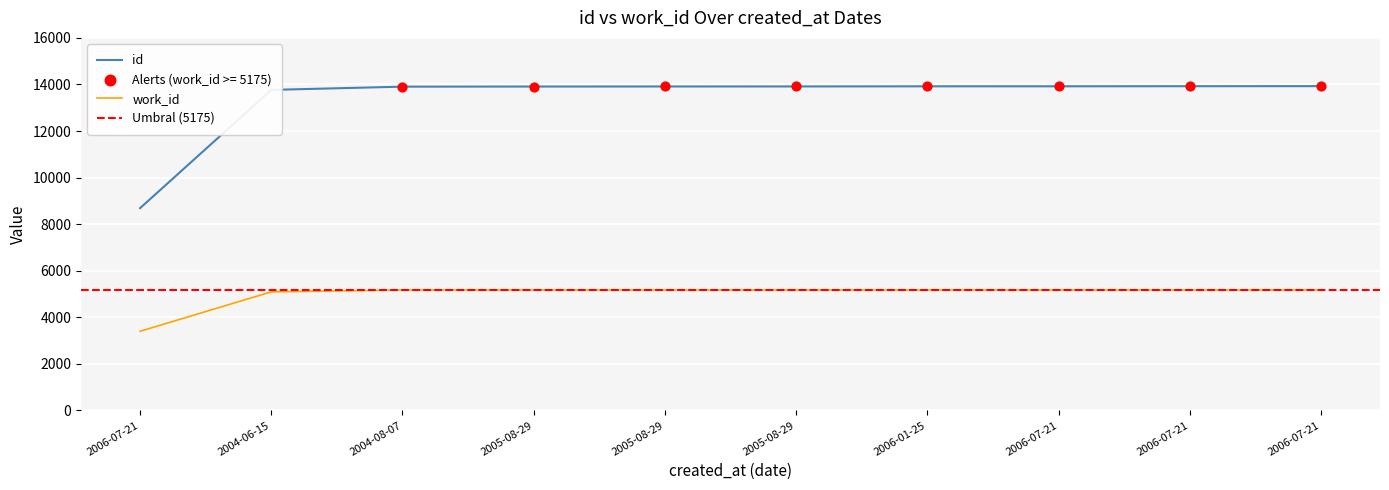

Which series has the largest total across all categories?

id